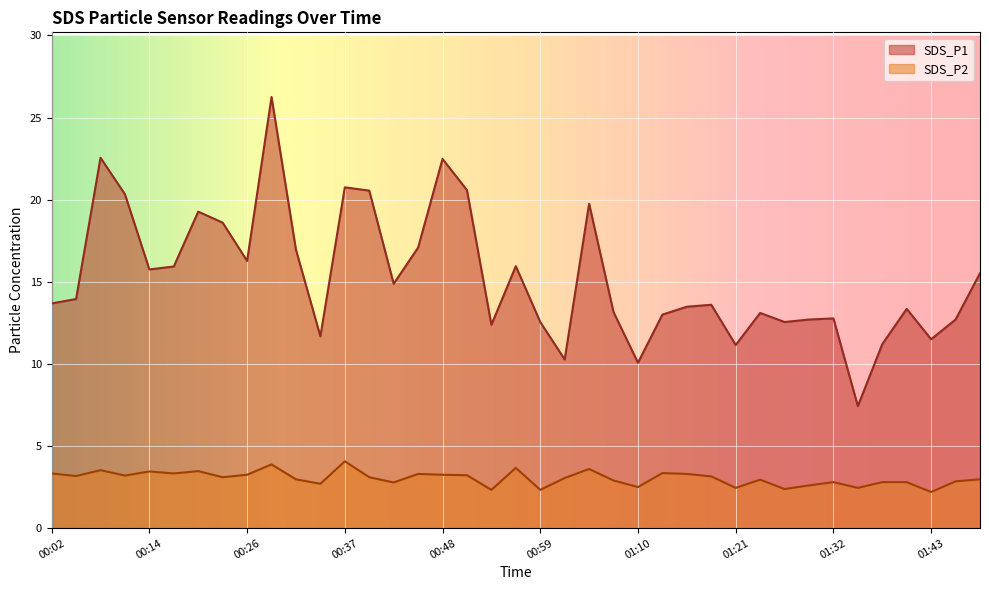

What is the spread (max minus min) of values at 00:54?

10.1